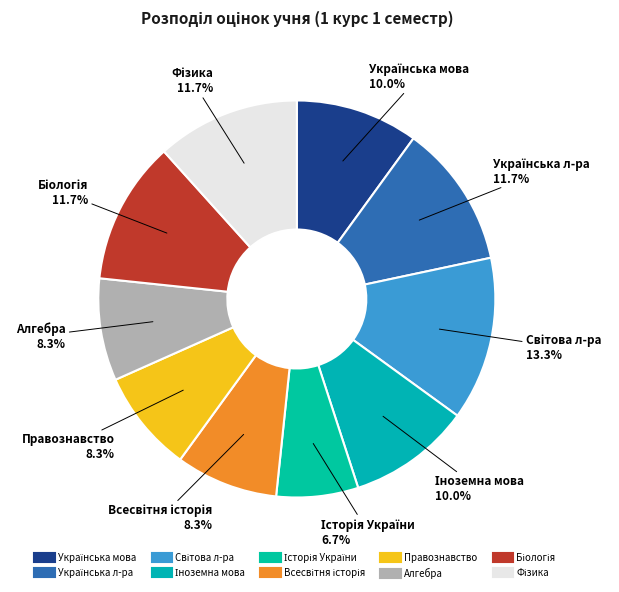

Which slice is the smallest?

Історія України